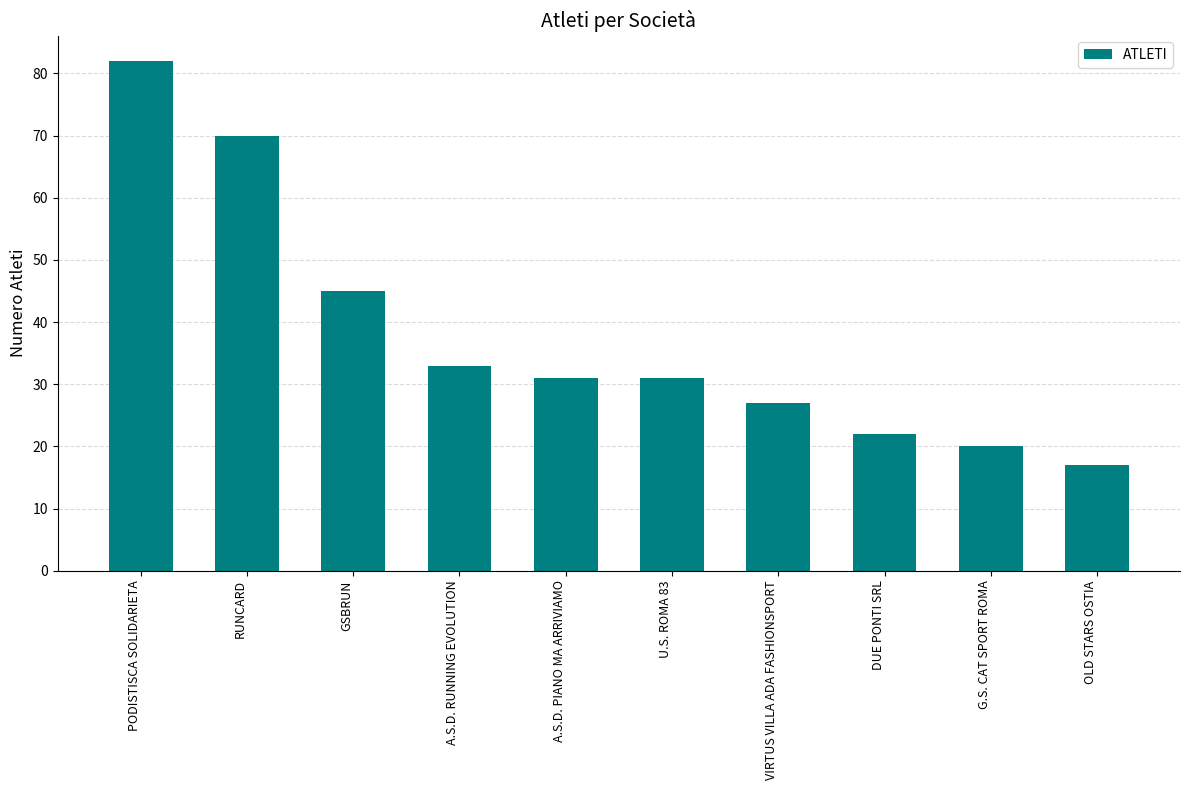

What is the label of the 8th bar from the left?

DUE PONTI SRL